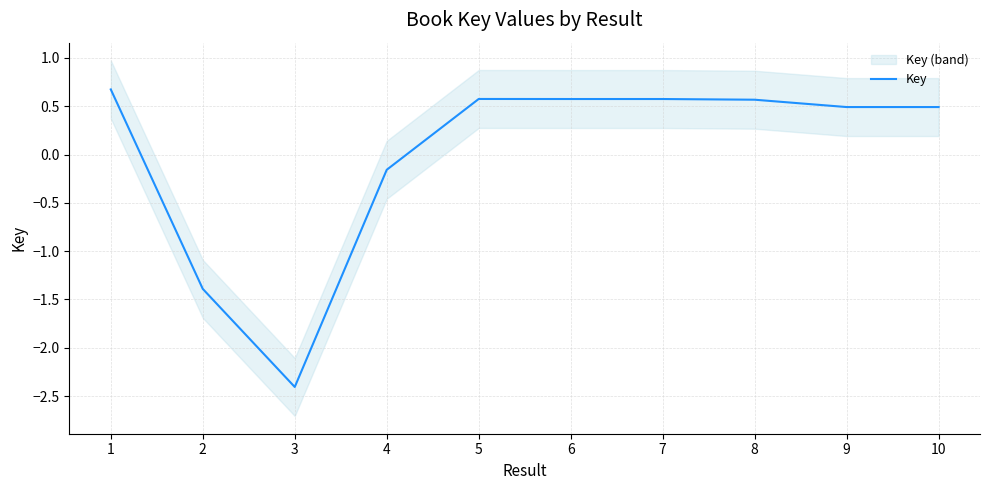

What is the smallest value displayed?

-2.4